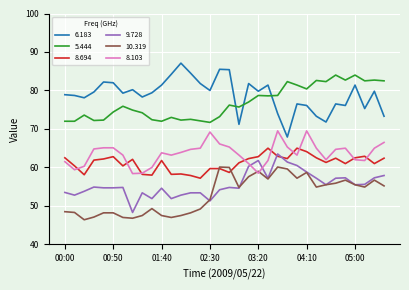

What is the greatest value displayed?

87.1